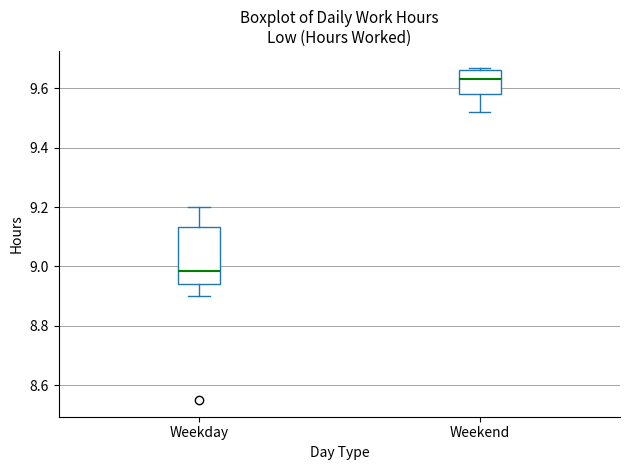

Reading left to right, transcribe this box plot: for each box, give where its median line is, the range the box spans, and where its two whiskers end, as read against the y-axis. The values are not printed on the chart, so give them approximately, as read against the axis.

Weekday: median 8.98, box 8.94 to 9.14, whiskers 8.90 to 9.20
Weekend: median 9.64, box 9.58 to 9.66, whiskers 9.52 to 9.68